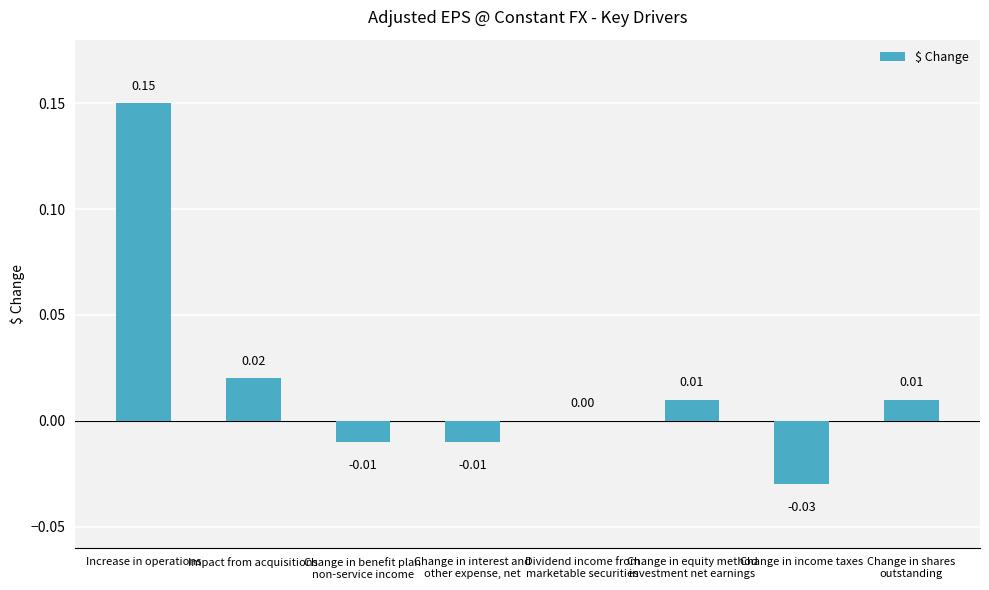

How many data points does each series have?

8